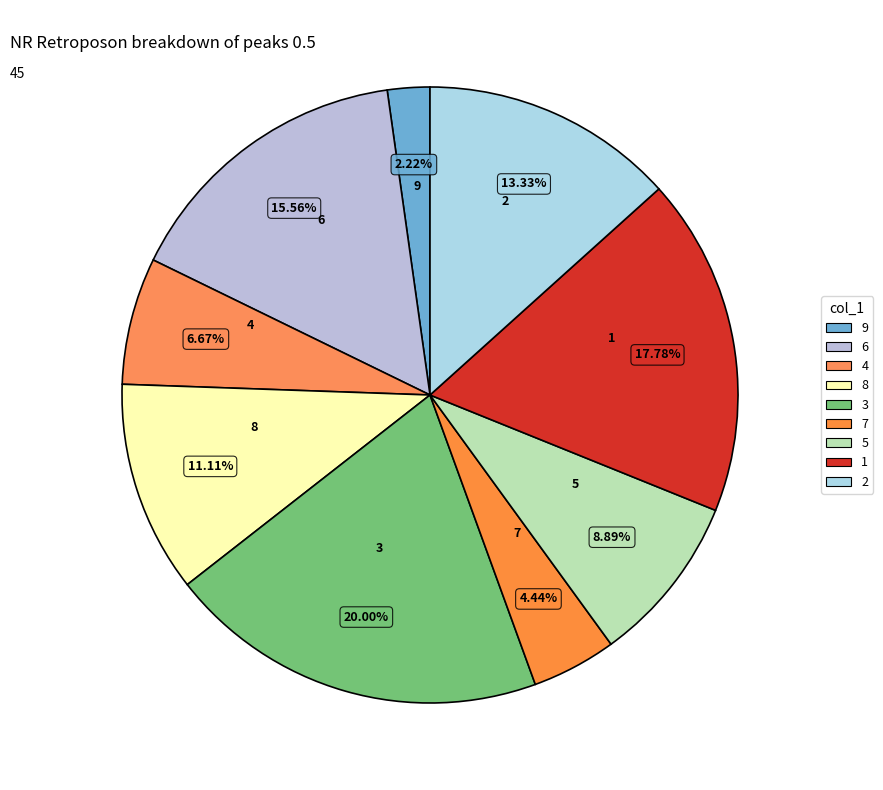

How many slices are in this pie chart?

9